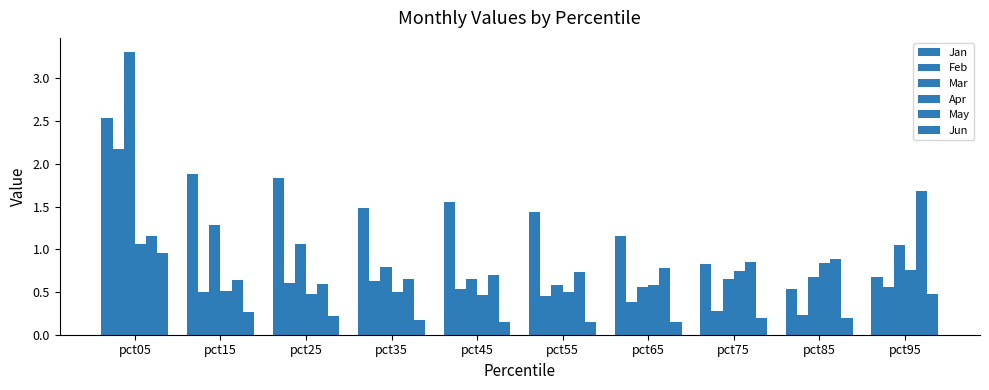

At which category does the chart reach its peak across all series?

pct05